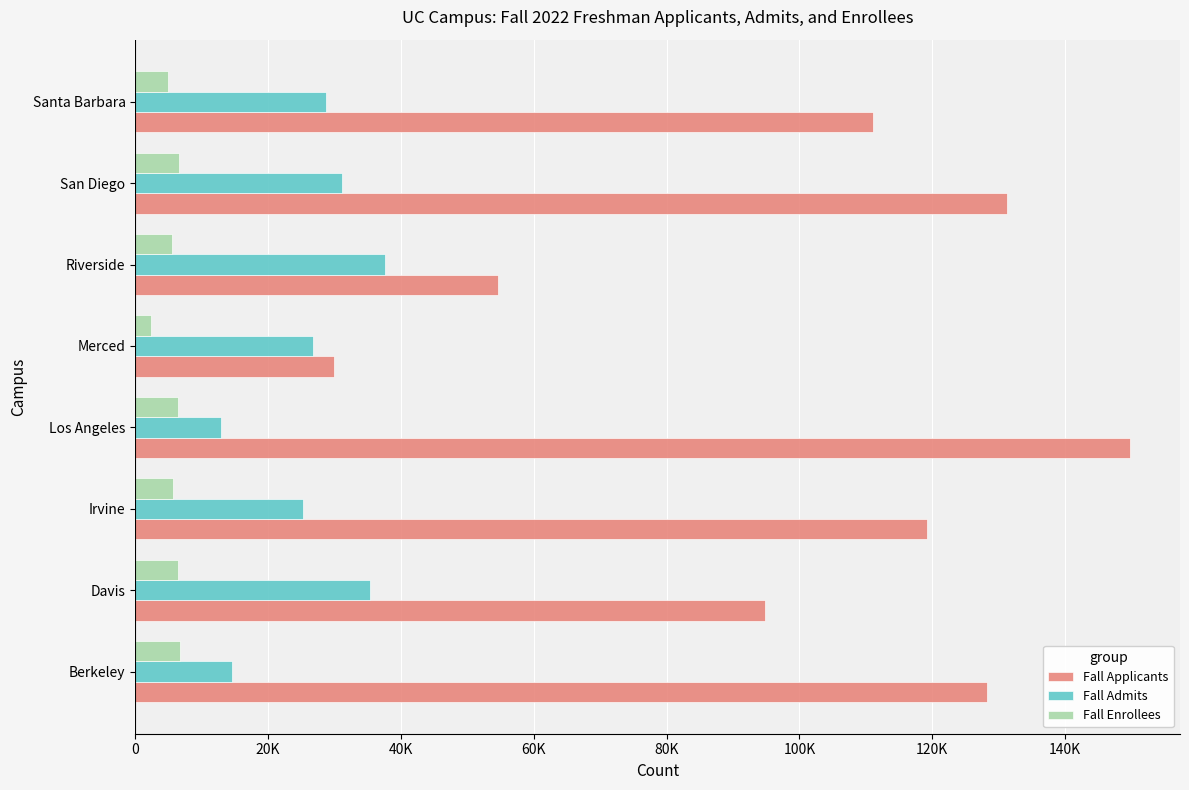

What are all the series names shown in the legend?

Fall Applicants, Fall Admits, Fall Enrollees